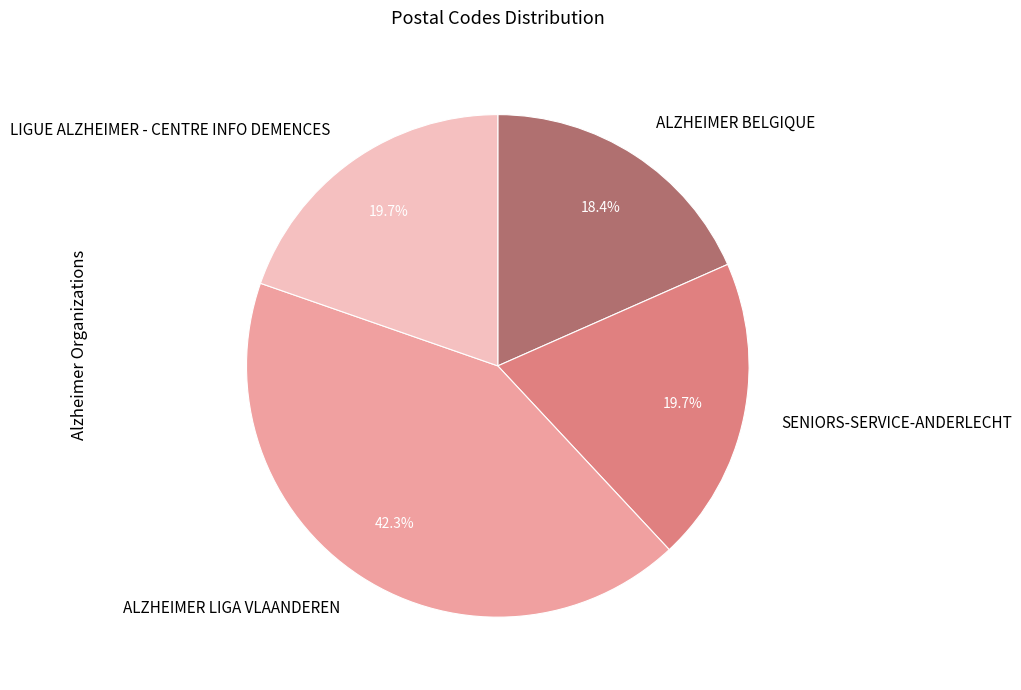

What is the total percentage of SENIORS-SERVICE-ANDERLECHT and ALZHEIMER BELGIQUE?

38.1%